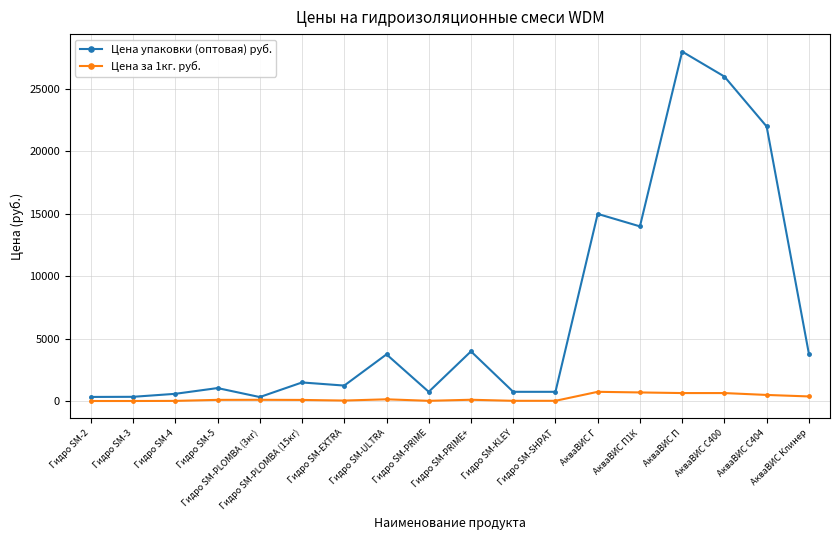

At which category is the sum across all series the highest?

АкваВИС П